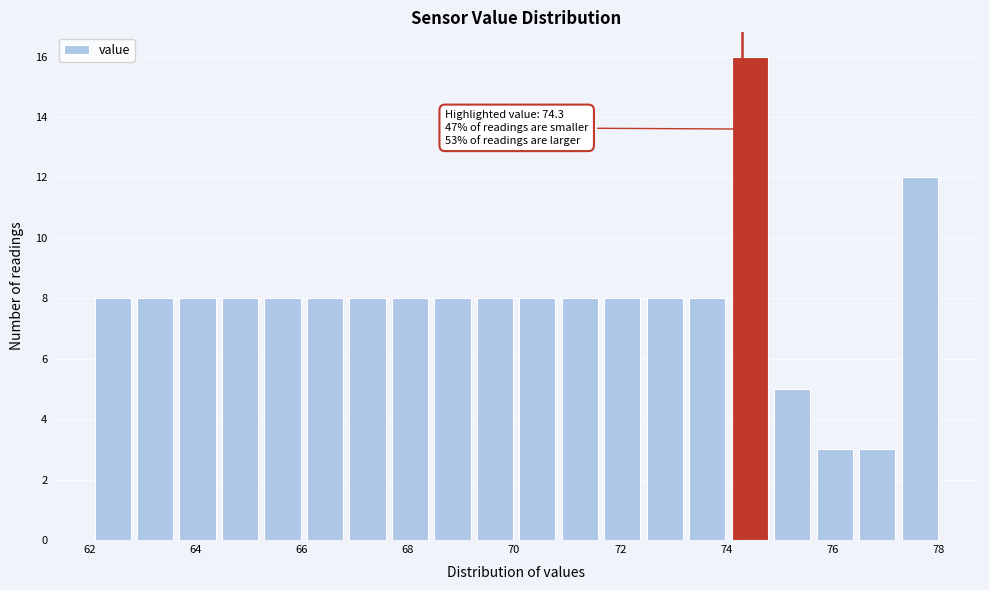

Which range on the x-axis has the tallest bar?

74.1 to 74.9